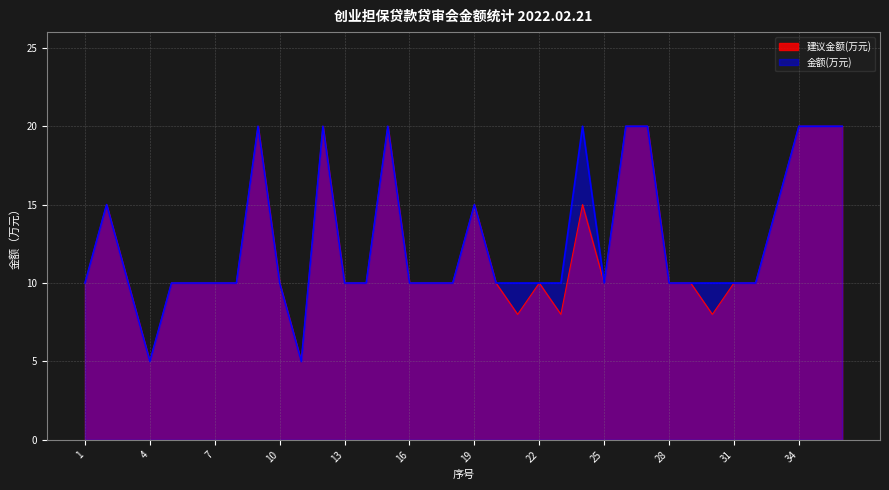

How many values in the 建议金额(万元) series exceed 10?

12